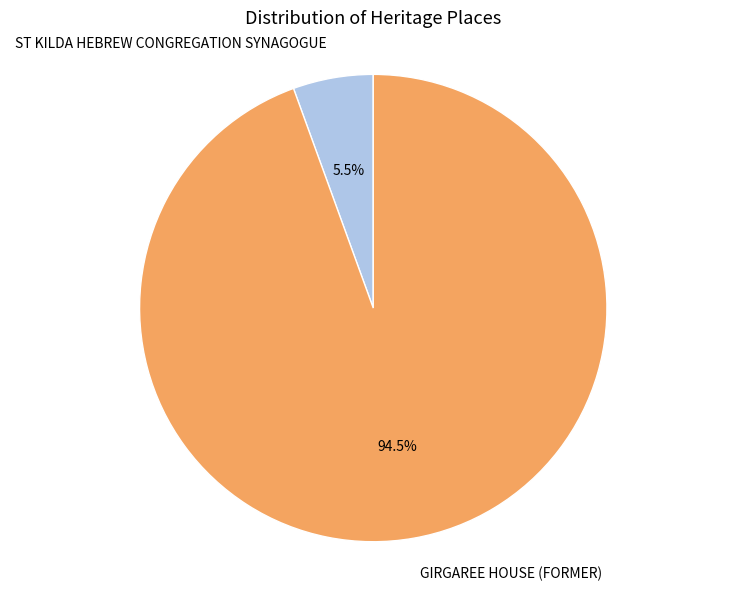

How many segments does this pie chart have?

2